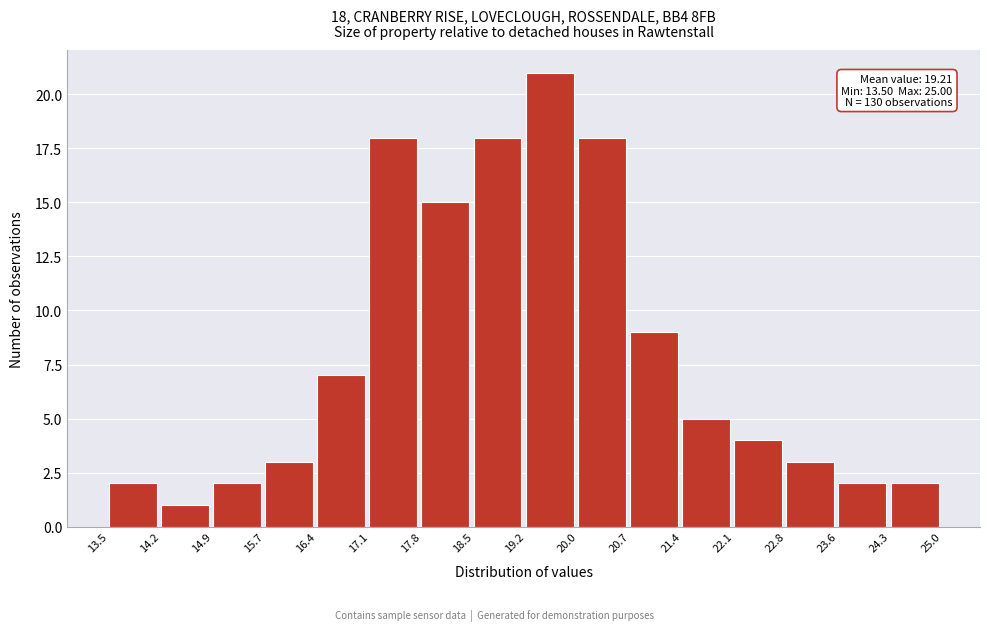

Over which range of the x-axis is the bar tallest?

19.2 to 20.0